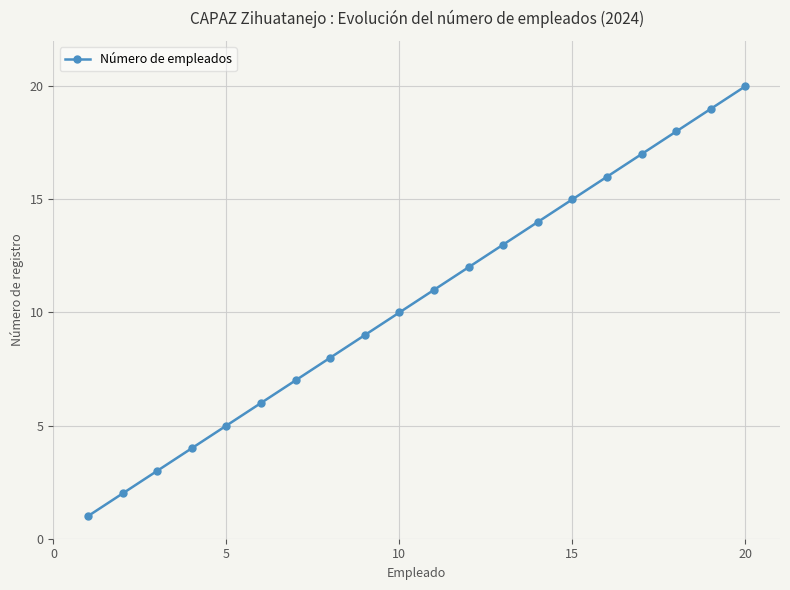

Is this an area chart (filled region under the line)?

No